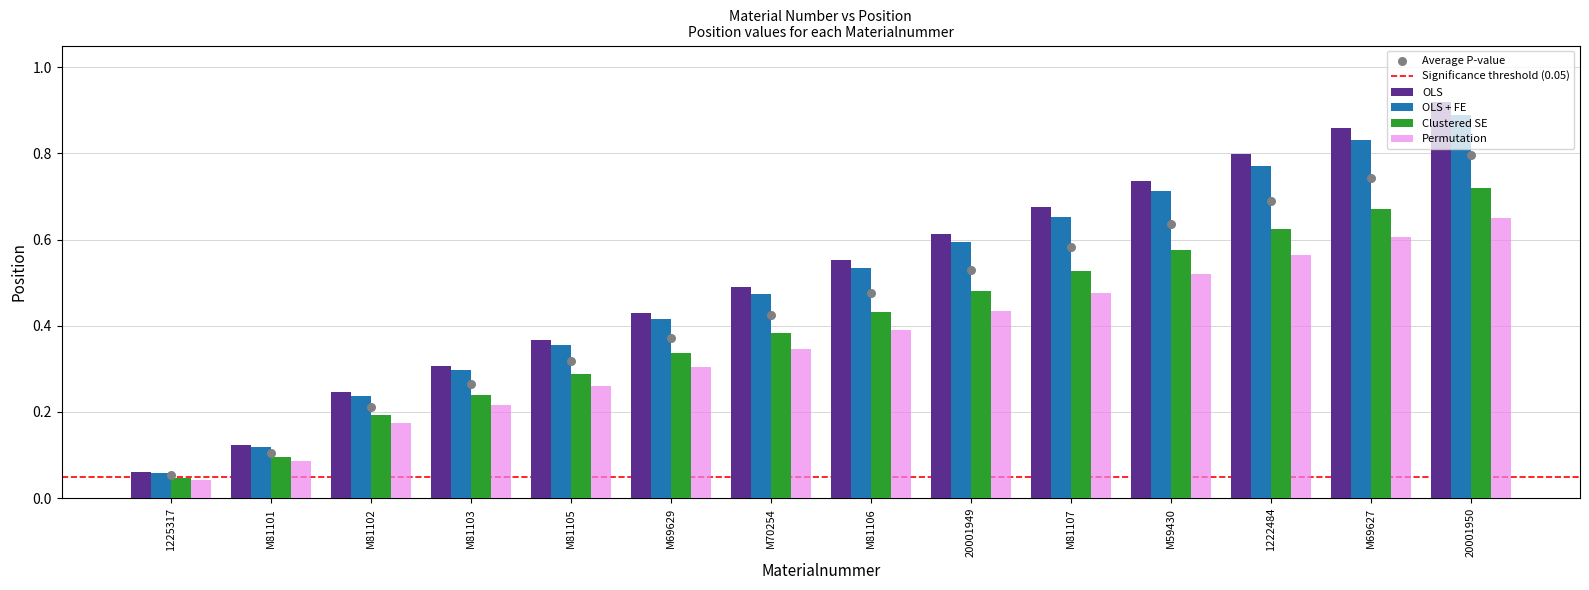

At how many categories does at least one series exceed 0?

14